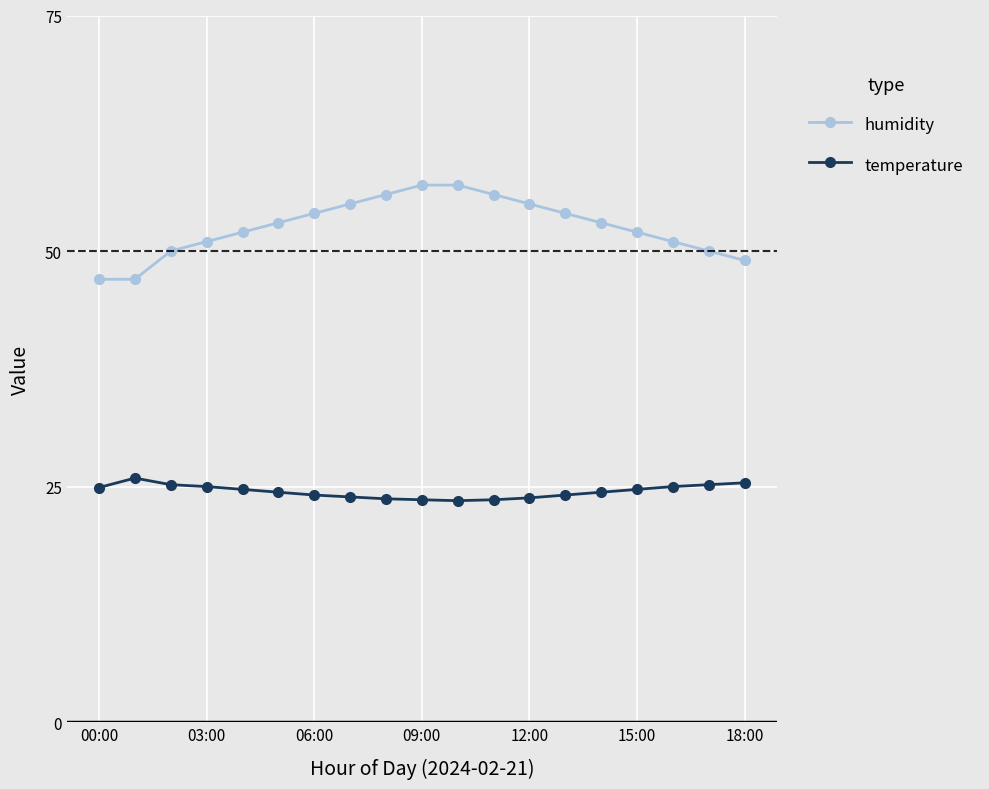

True or false: humidity and temperature cross at least once.

False